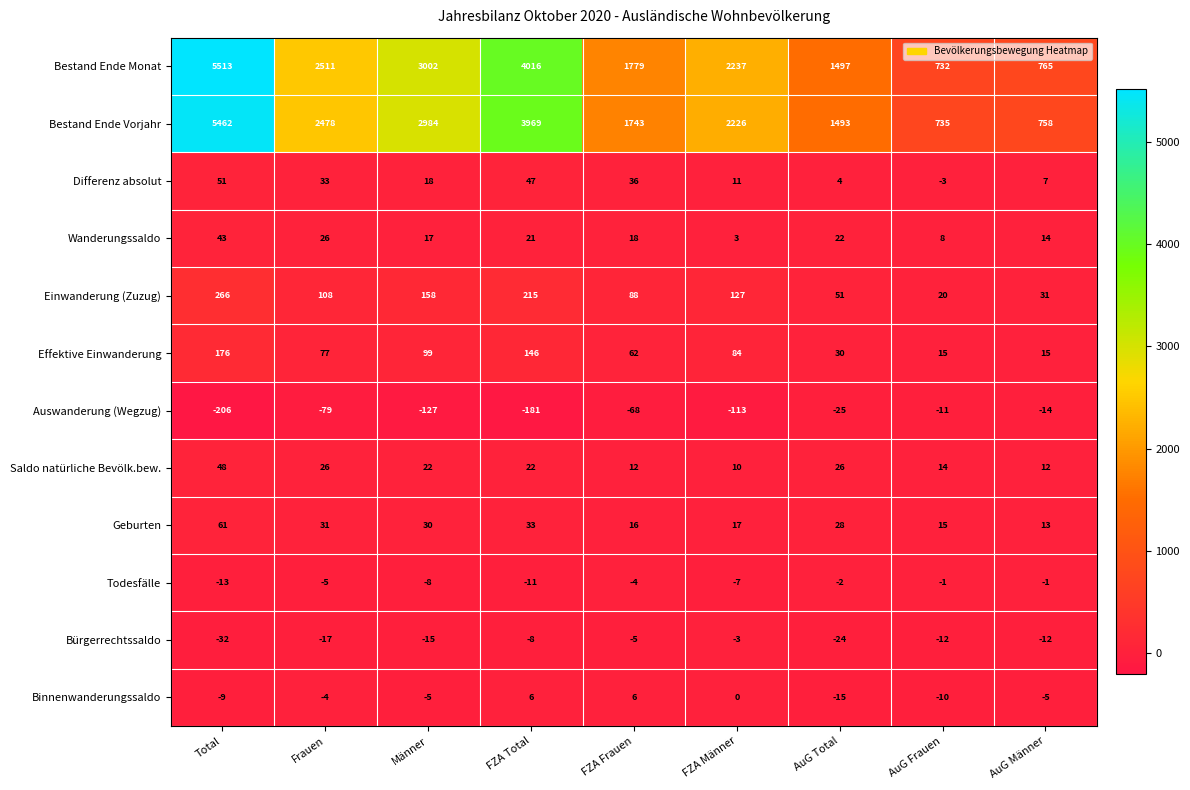

Read the Saldo natürliche Bevölk.bew. value at FZA Frauen, to the nearest 5.

10